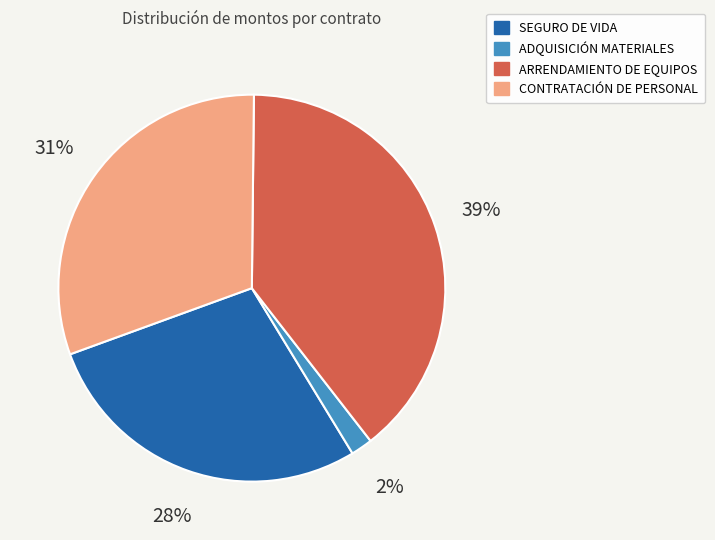

To the nearest percent, what is the average slice percentage?

25%